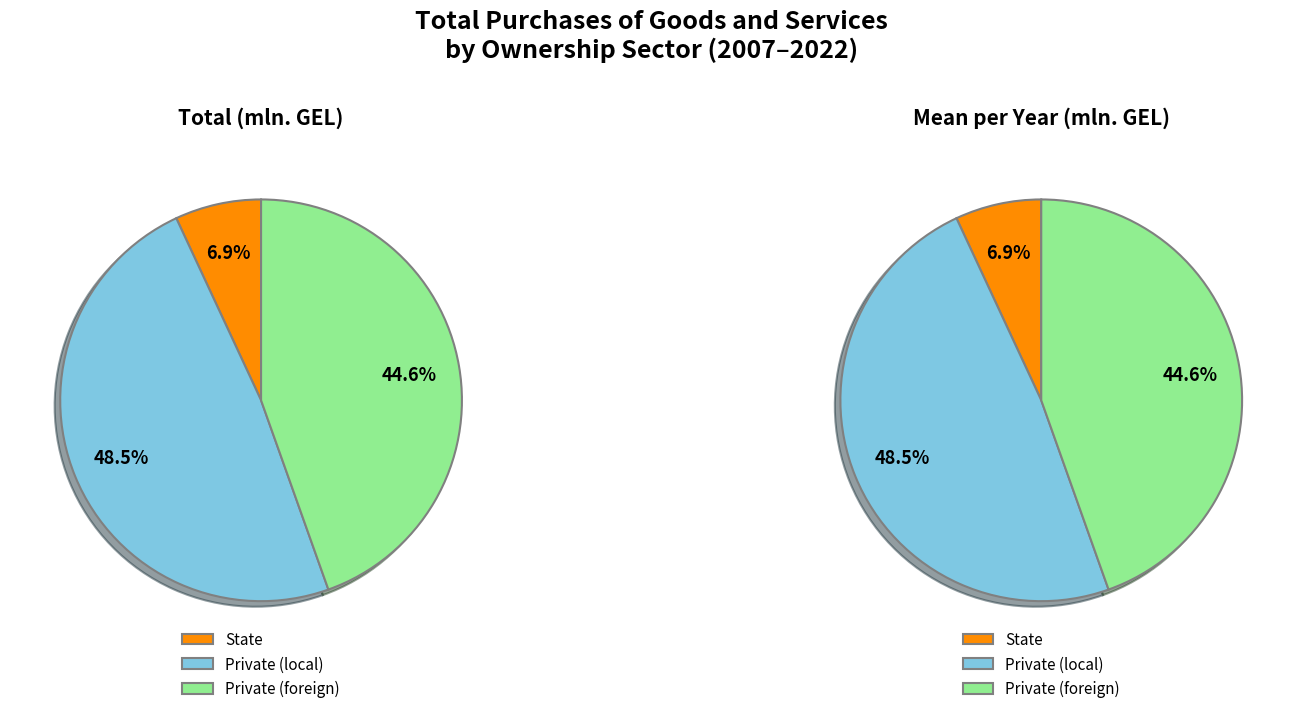

Does 2011 represent more than half of the total?

No